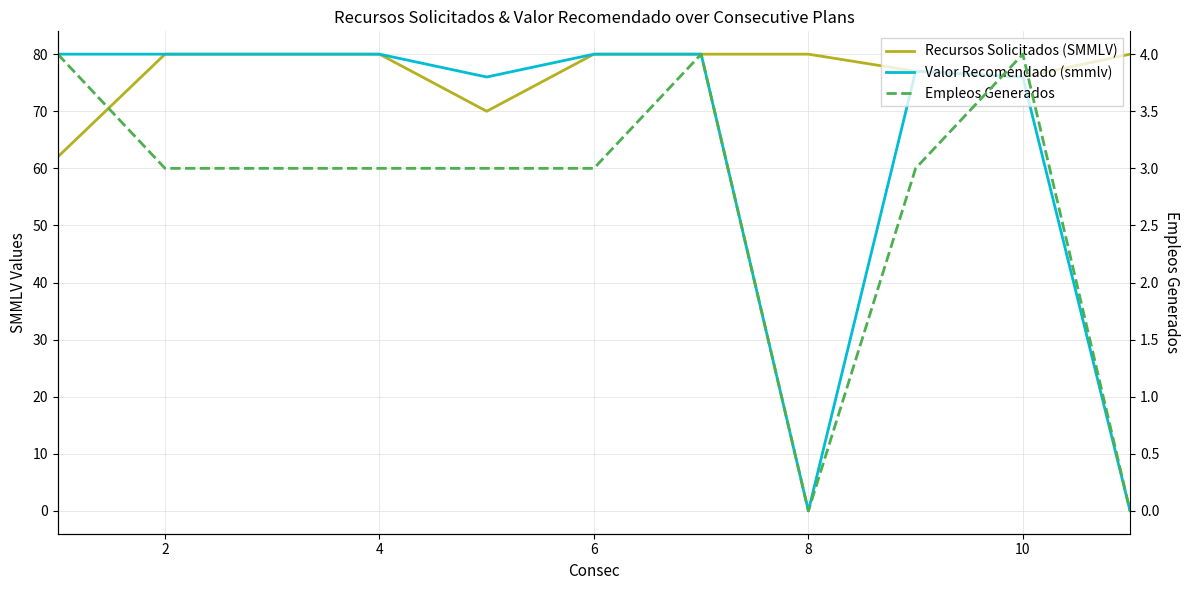

Which series has the largest range (max minus min)?

Valor Recomendado (smmlv)